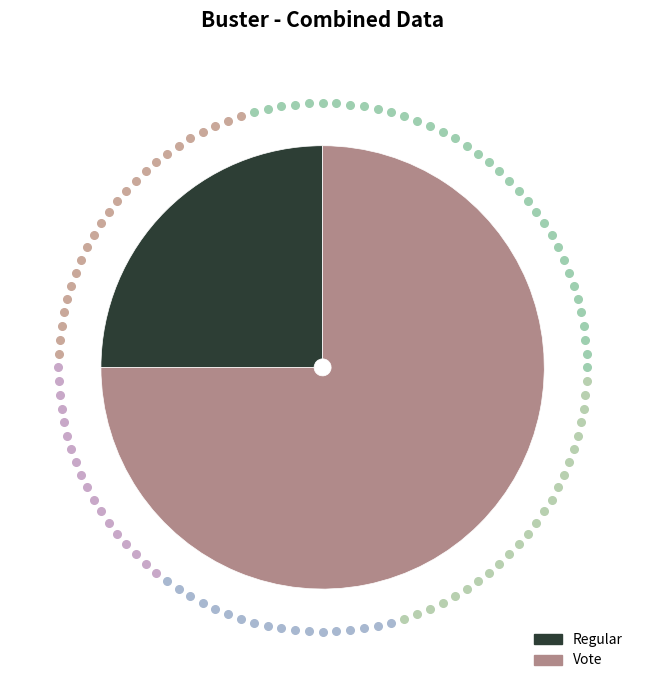

Rank the categories by value from highest to lowest.

Vote, Regular